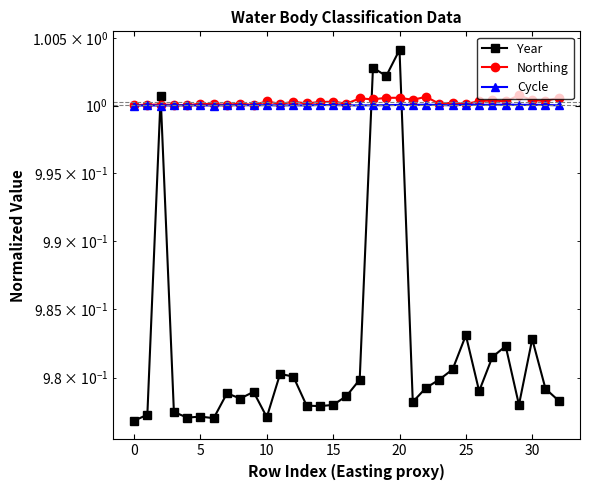

Reading right to left, what are all the values shown in this chart?

Year: 1.0	1.0	1.0	1.0	1.0	1.0	1.0	1.0	1.0	1.0	1.0	1.0	1.0	1.0	1.0	1.0	1.0	1.0	1.0	1.0	1.0	1.0	1.0	1.0	1.0	1.0	1.0	1.0	1.0	1.0	1.0	1.0	1.0
Northing: 1.0	1.0	1.0	1.0	1.0	1.0	1.0	1.0	1.0	1.0	1.0	1.0	1.0	1.0	1.0	1.0	1.0	1.0	1.0	1.0	1.0	1.0	1.0	1.0	1.0	1.0	1.0	1.0	1.0	1.0	1.0	1.0	1.0
Cycle: 1.0	1.0	1.0	1.0	1.0	1.0	1.0	1.0	1.0	1.0	1.0	1.0	1.0	1.0	1.0	1.0	1.0	1.0	1.0	1.0	1.0	1.0	1.0	1.0	1.0	1.0	1.0	1.0	1.0	1.0	1.0	1.0	1.0